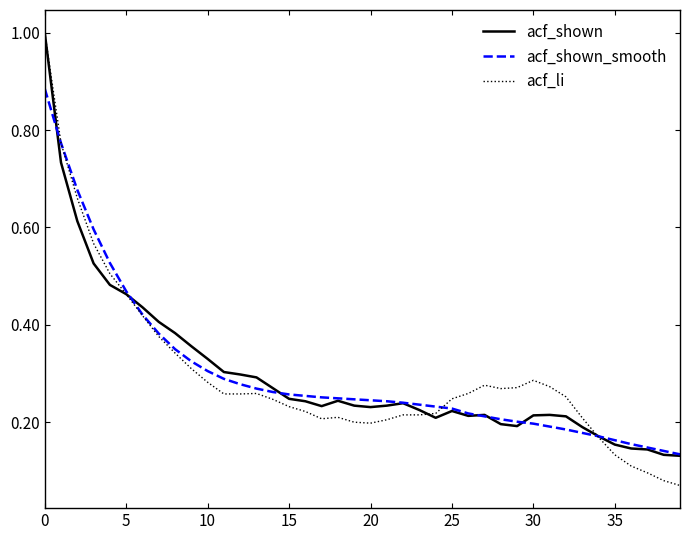

Which series has the widest spread of values?

acf_li